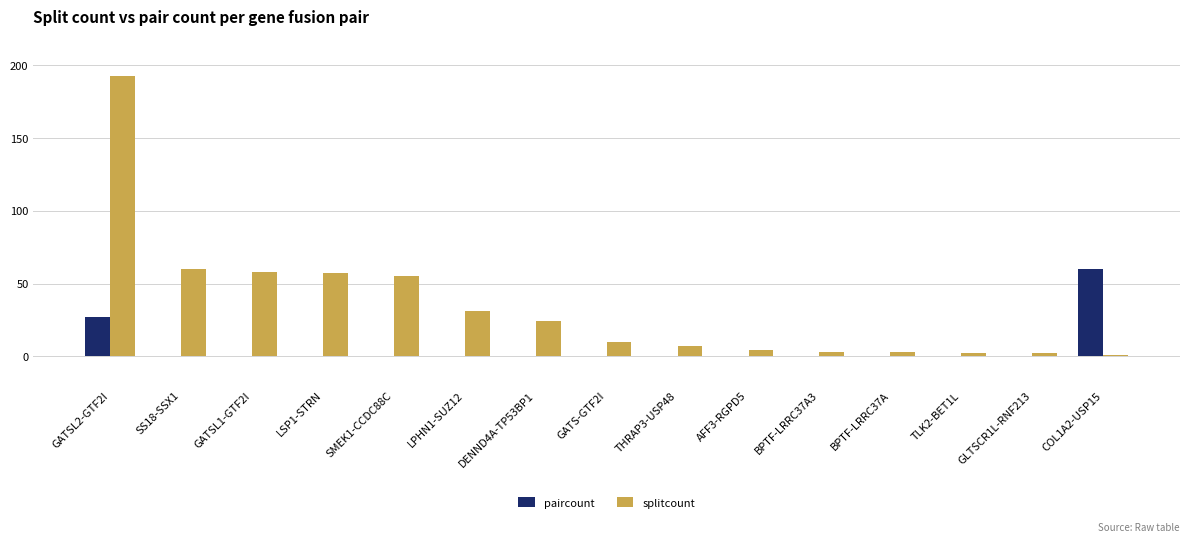

Is the value of paircount at DENND4A-TP53BP1 greater than the value of splitcount at LSP1-STRN?

No